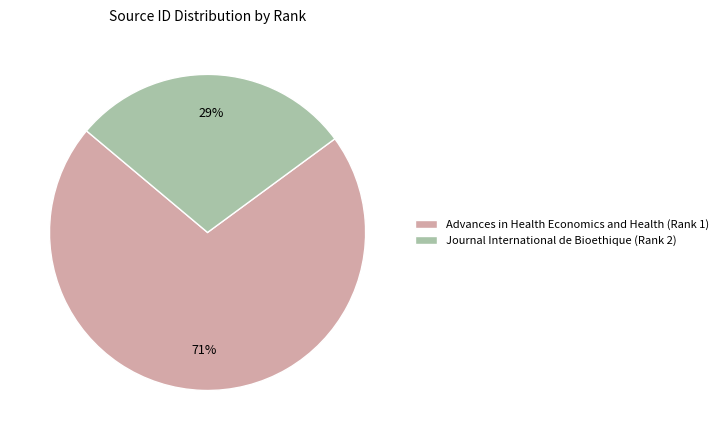

Does Journal International de Bioethique (Rank 2) account for over 50% of the chart?

No